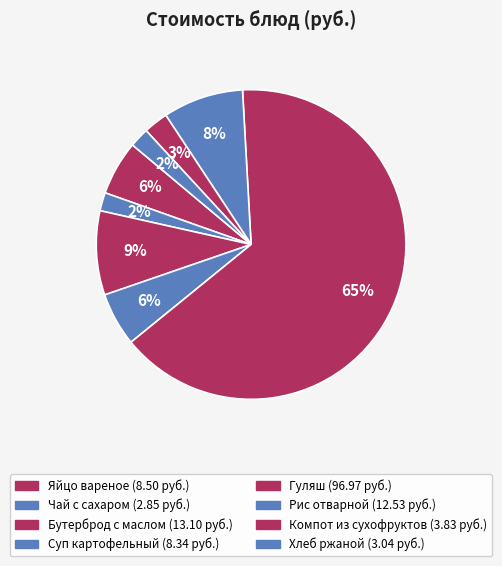

Rank the categories by value from lowest to highest.

Чай с сахаром, Хлеб ржаной, Компот из сухофруктов, Суп картофельный, Яйцо вареное, Рис отварной, Бутерброд с маслом, Гуляш